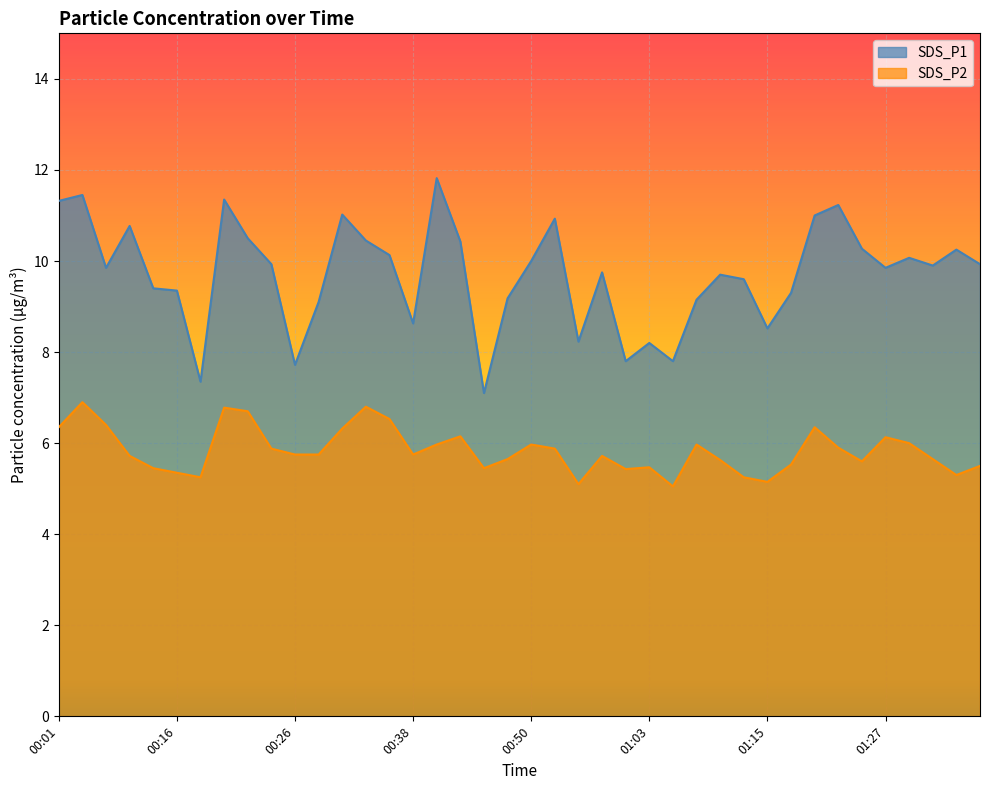

Between 01:27 and 01:12, which is larger?

01:27